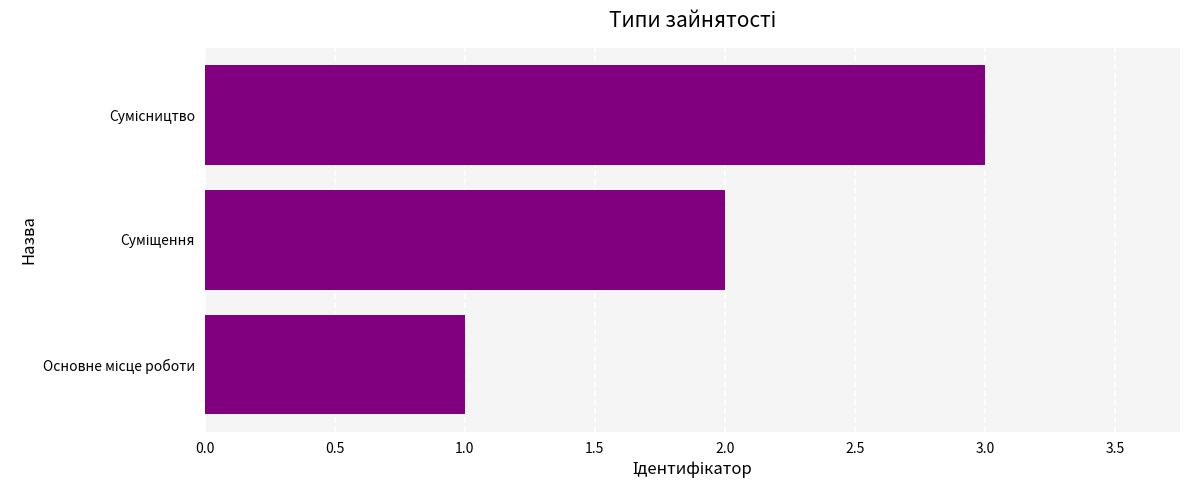

What is the sum of all values?

6